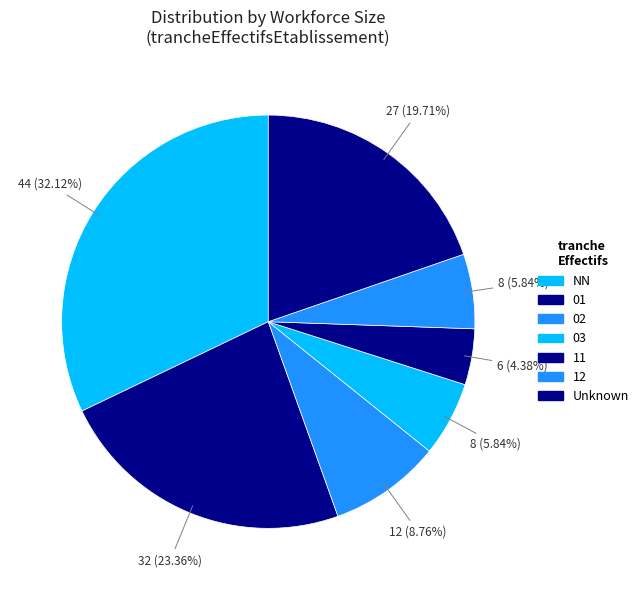

How many slices are in this pie chart?

7